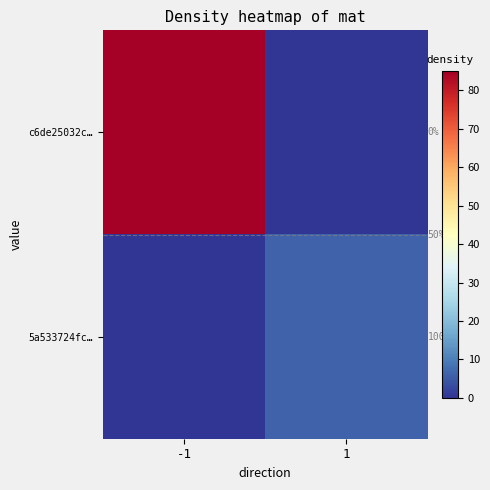

List the labels in order of 5a533724fc… value, smallest first.

-1, 1